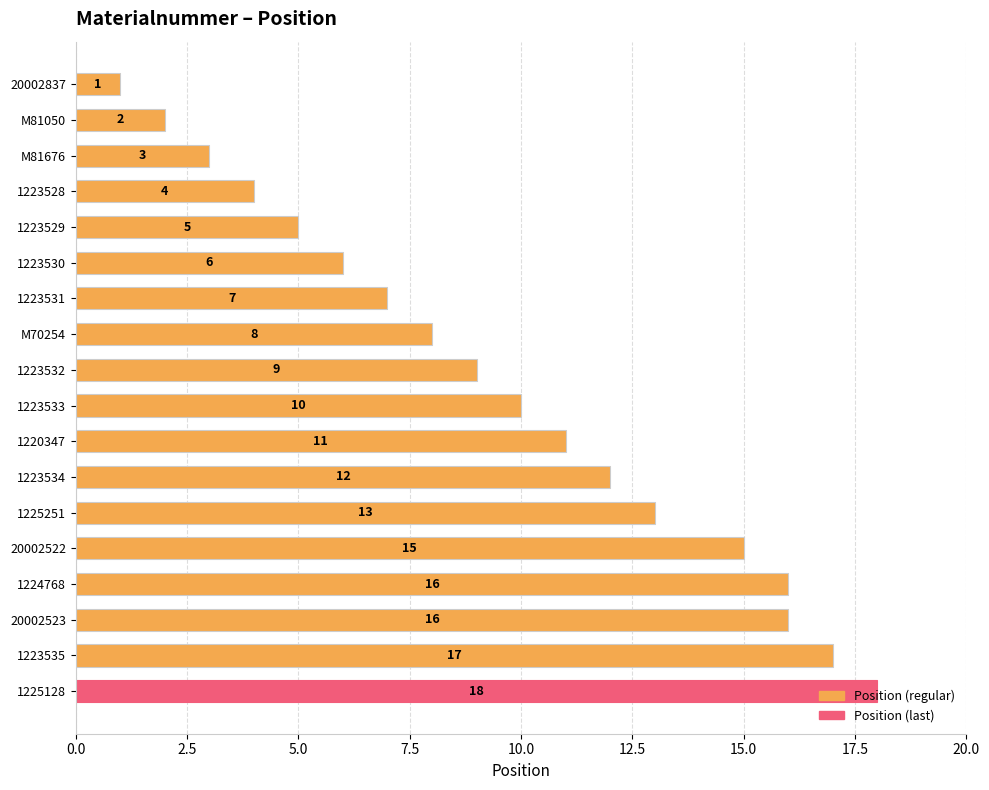

Which label corresponds to the largest value in the chart?

1225128